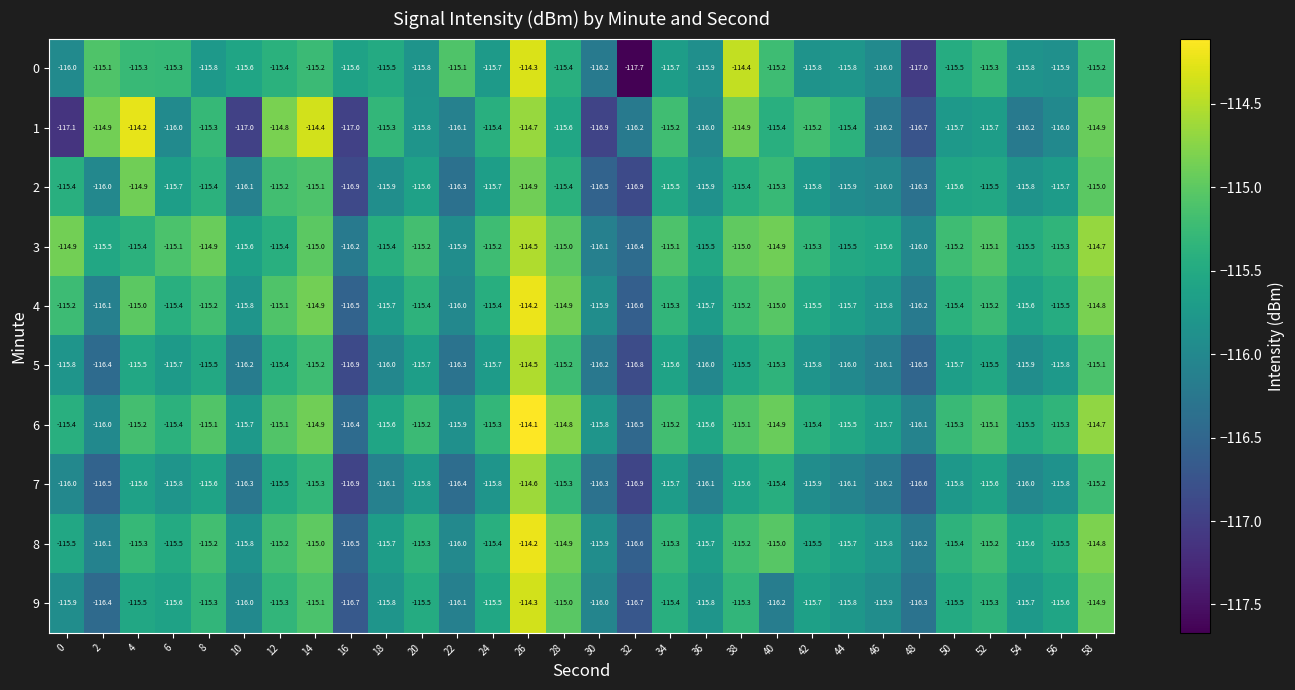

What is the sum of all 6 values?

-3461.8